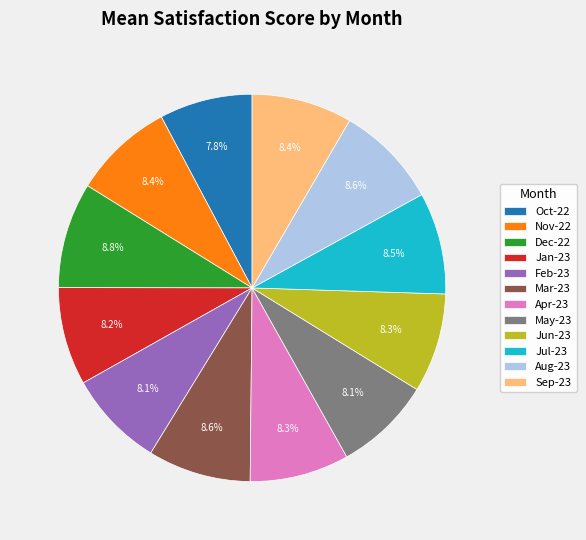

The Aug-23 slice represents 9% of the pie. True or false?

True